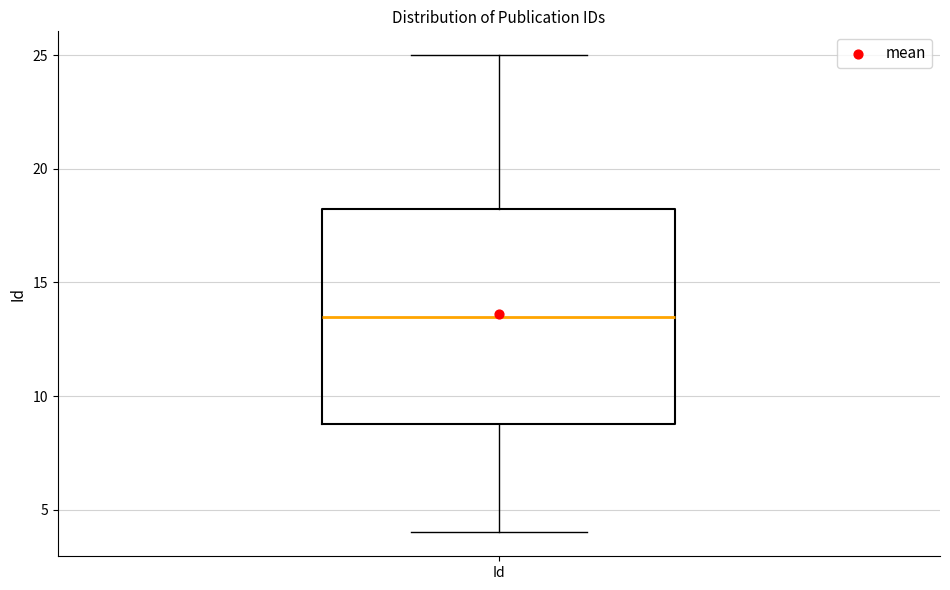

Transcribe this box plot: give where the median line is, the range the box spans, and where the two whiskers end, as read against the y-axis. The values are not printed on the chart, so give them approximately, as read against the axis.

median 13.5, box 9.0 to 18.5, whiskers 4.0 to 25.0